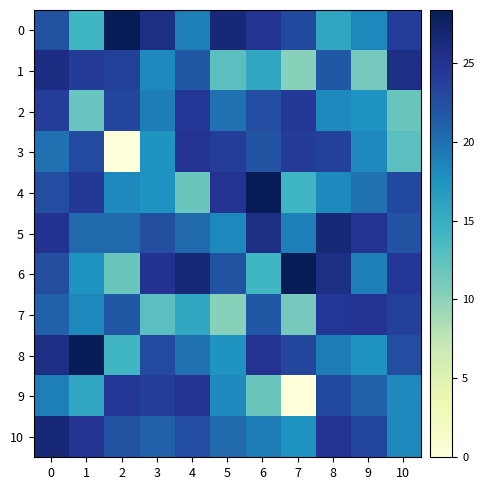

Rank the series at 1 from highest to lowest value.

row_8, row_10, row_4, row_1, row_3, row_5, row_7, row_6, row_9, row_0, row_2